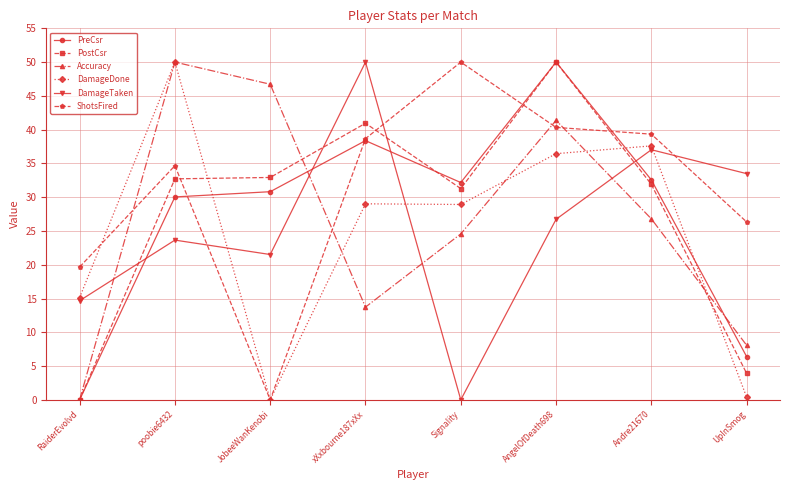

At which label does PostCsr reach its peak?

AngelOfDeath698